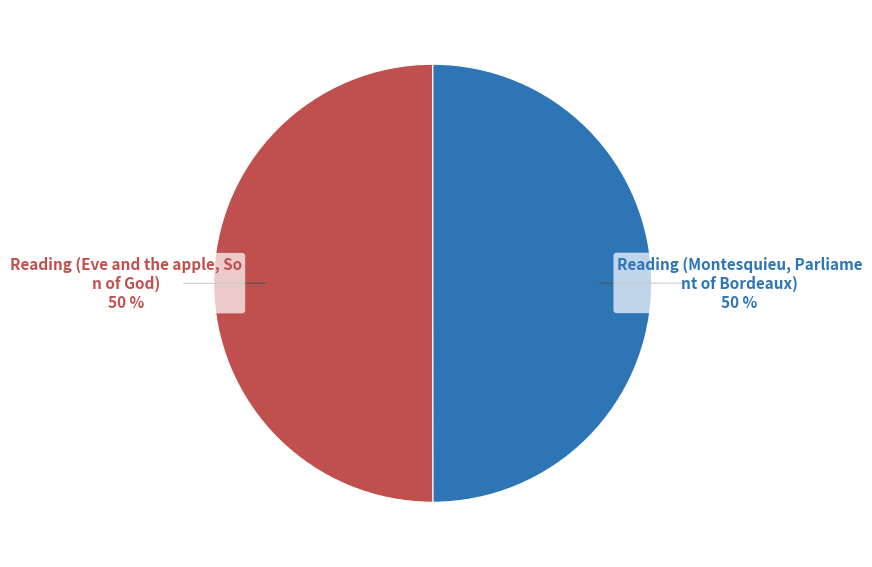

Count the number of slices in the pie.

2